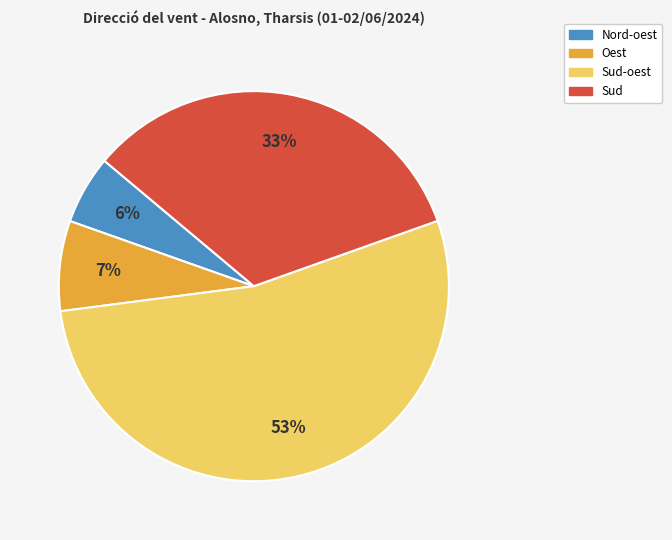

Does any single category account for the majority?

Yes